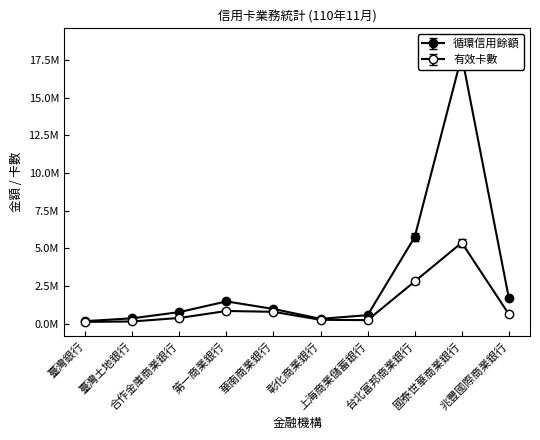

How many lines are shown in the chart?

2